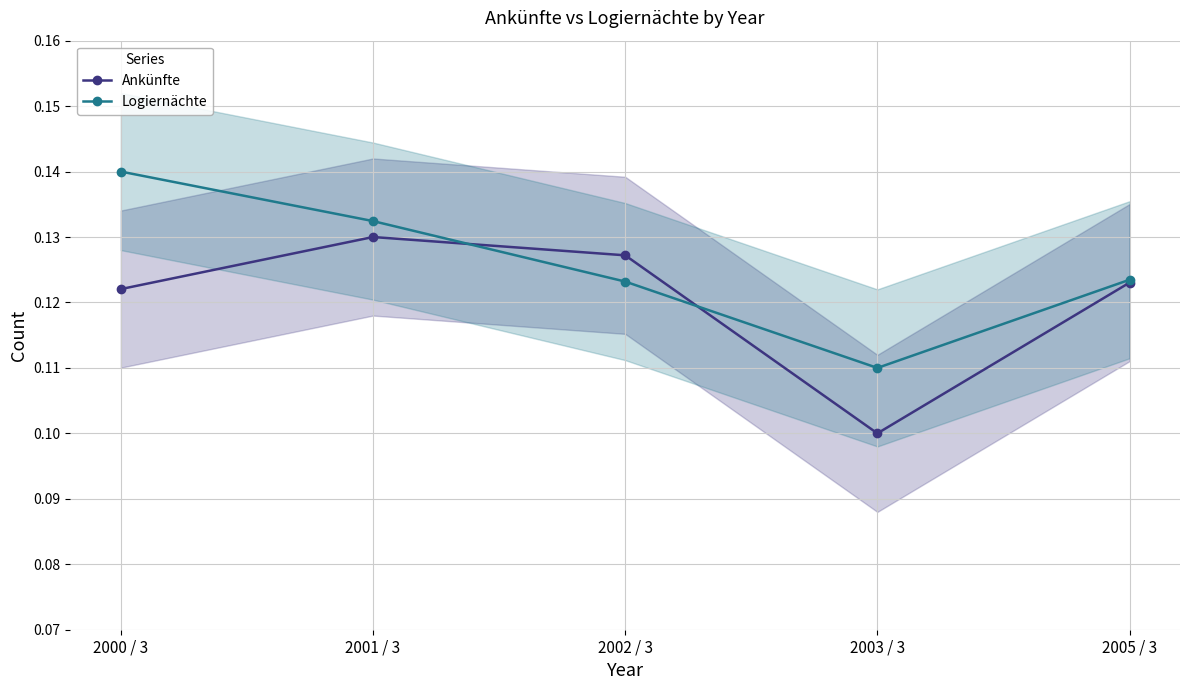

Count the Logiernächte values in the range 0 to 1.

5